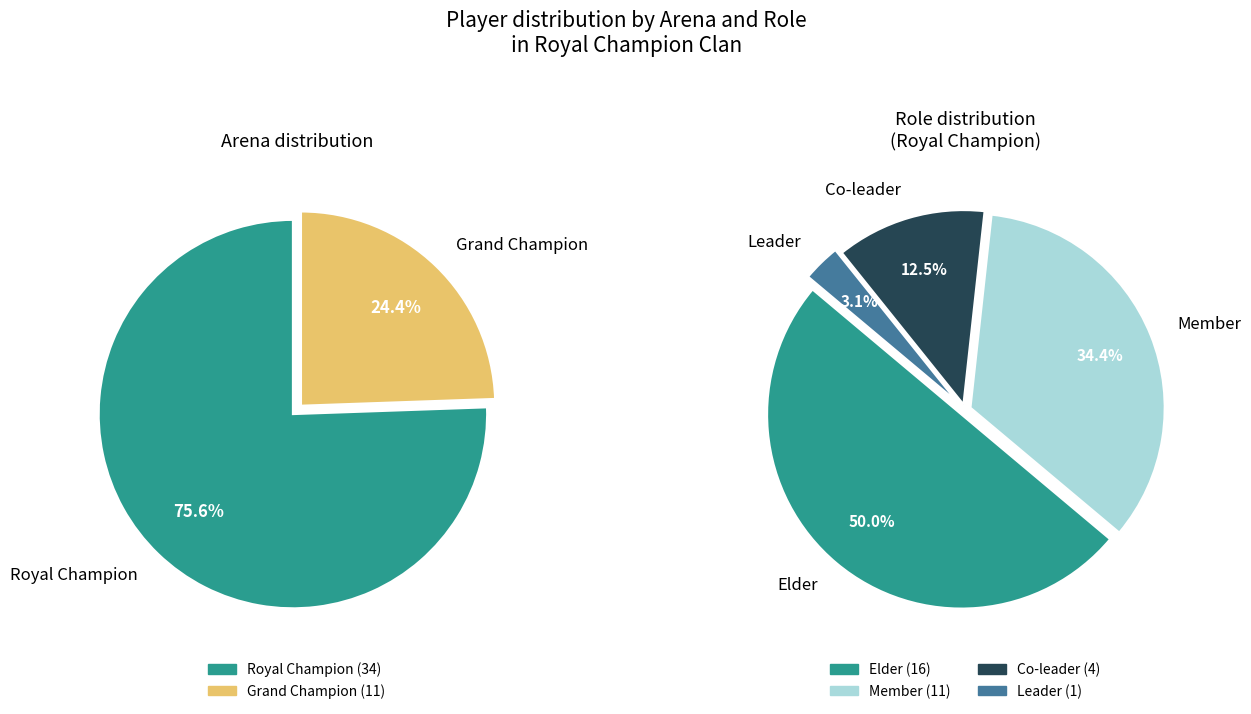

To the nearest percent, what is the average slice percentage?

50%